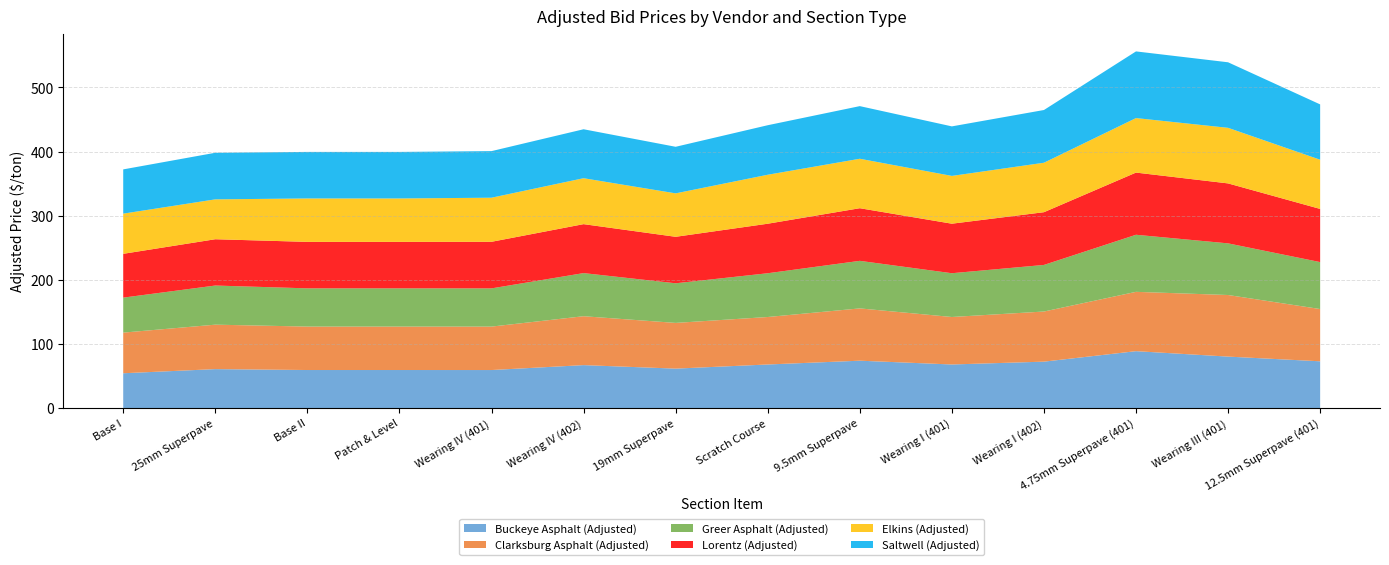

Reading right to left, extract all data points from this chart.

Buckeye Asphalt (Adjusted): 73.2	80.5	89.0	72.6	68.2	74.1	68.2	61.8	67.2	59.6	59.6	59.6	61.0	54.5
Clarksburg Asphalt (Adjusted): 81.5	96.0	92.5	78.1	74.0	81.5	74.0	71.3	76.2	67.7	67.7	67.7	69.3	63.3
Greer Asphalt (Adjusted): 73.2	80.5	89.0	72.6	68.2	74.1	68.2	61.8	67.2	59.6	59.6	59.6	61.0	54.5
Lorentz (Adjusted): 82.9	93.5	96.9	82.2	77.2	82.0	77.2	72.5	76.3	72.6	72.4	72.4	72.2	68.3
Elkins (Adjusted): 76.7	86.6	85.0	77.1	74.5	77.1	76.3	67.7	71.6	68.7	67.7	67.7	62.2	62.6
Saltwell (Adjusted): 86.2	102.2	103.9	82.2	77.2	82.0	77.2	72.6	76.3	72.6	72.6	72.6	72.6	69.0